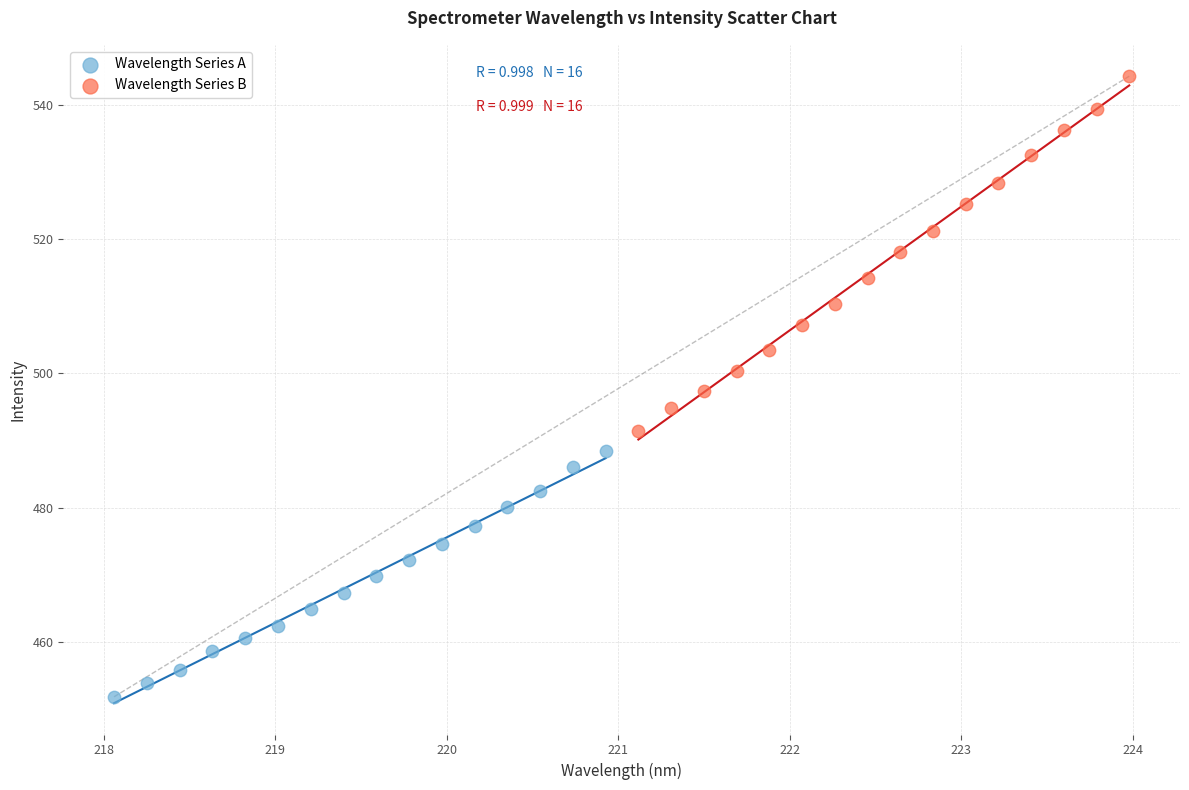

Which series has the largest Y range (max minus min)?

Wavelength Series B